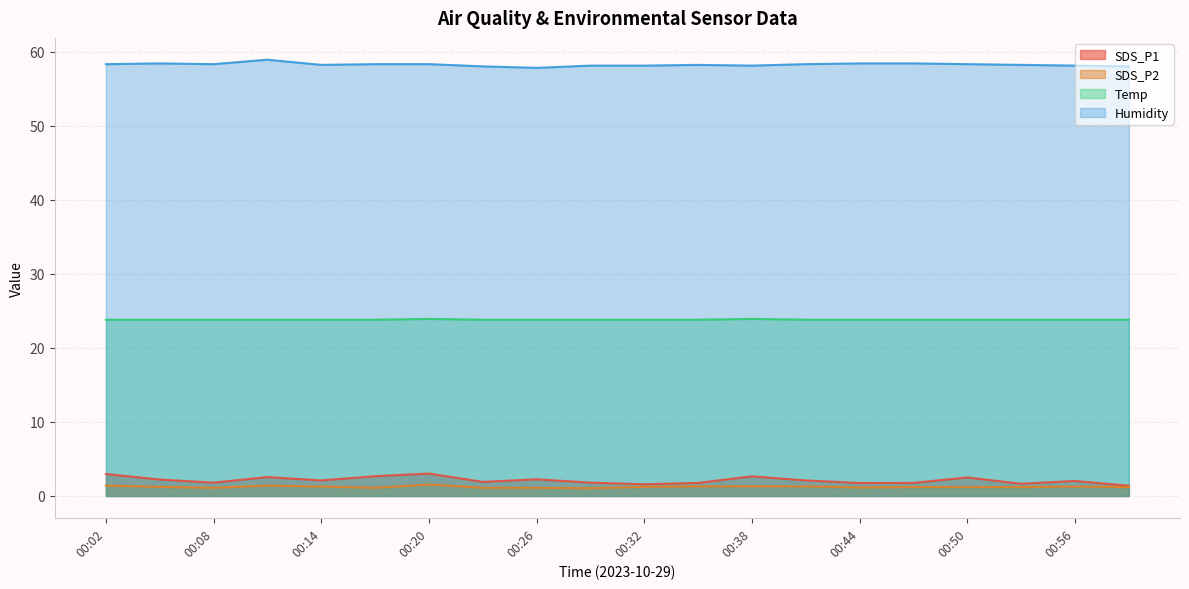

Which category has the highest value in the Humidity series?

00:11